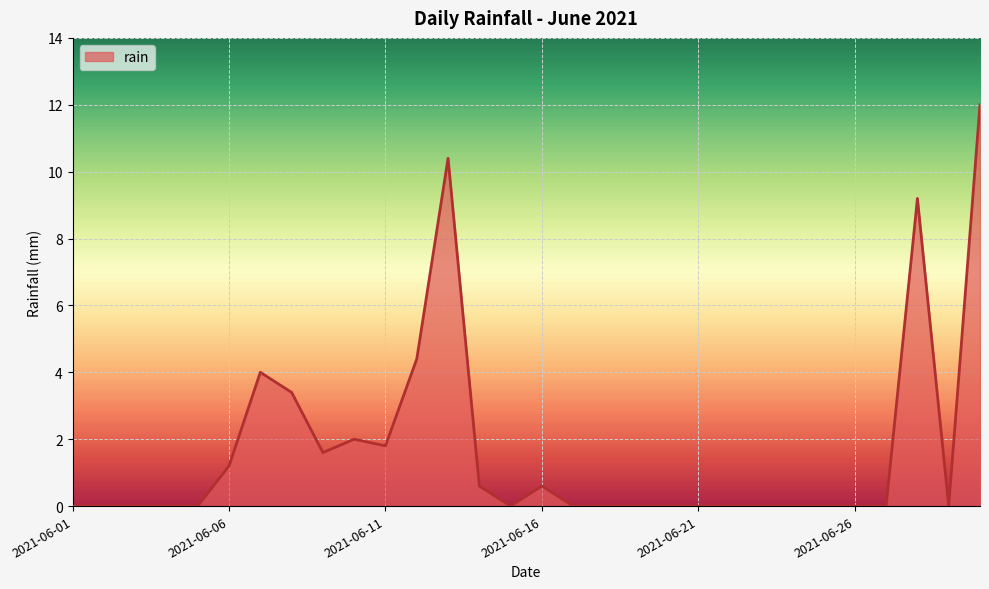

What is the difference between the maximum and minimum values?

12.0